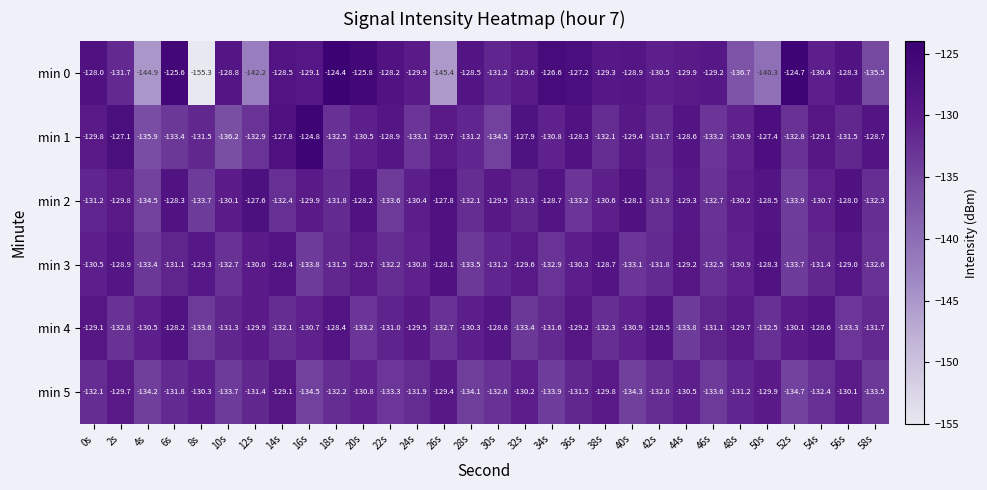

Which label corresponds to the smallest value in the chart?

8s